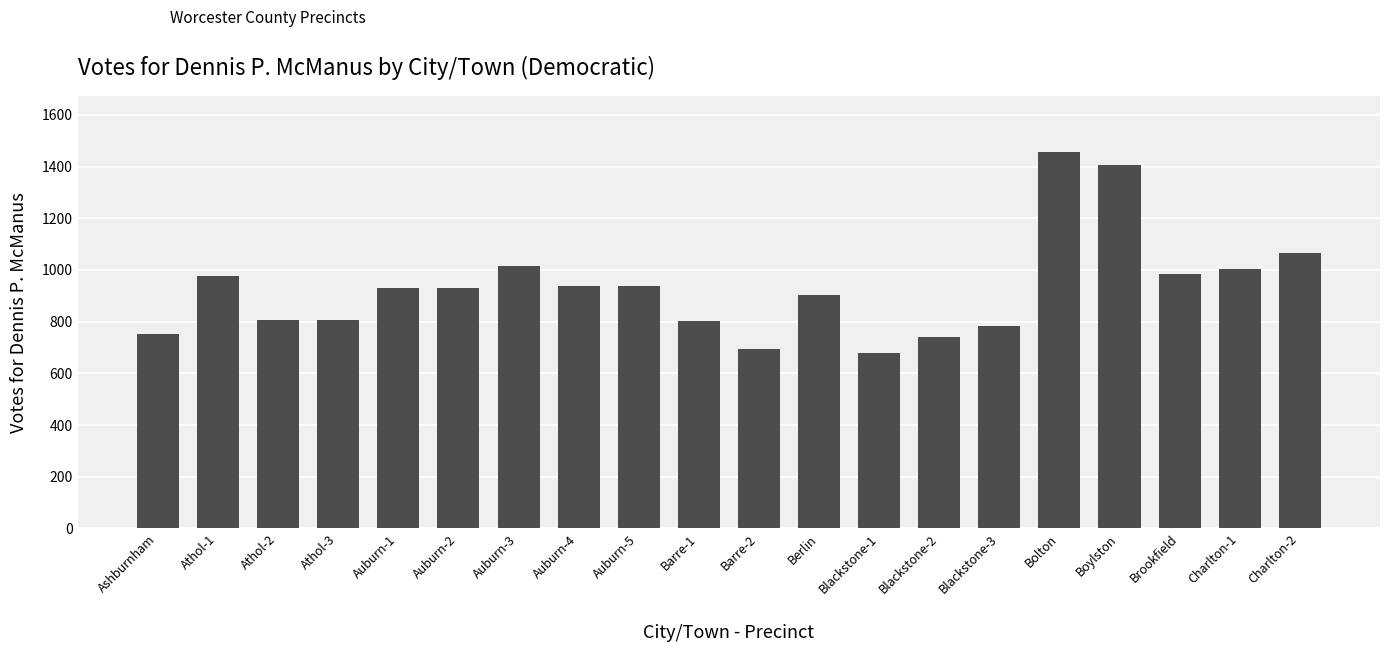

What is the value of the 14th bar from the left?

740